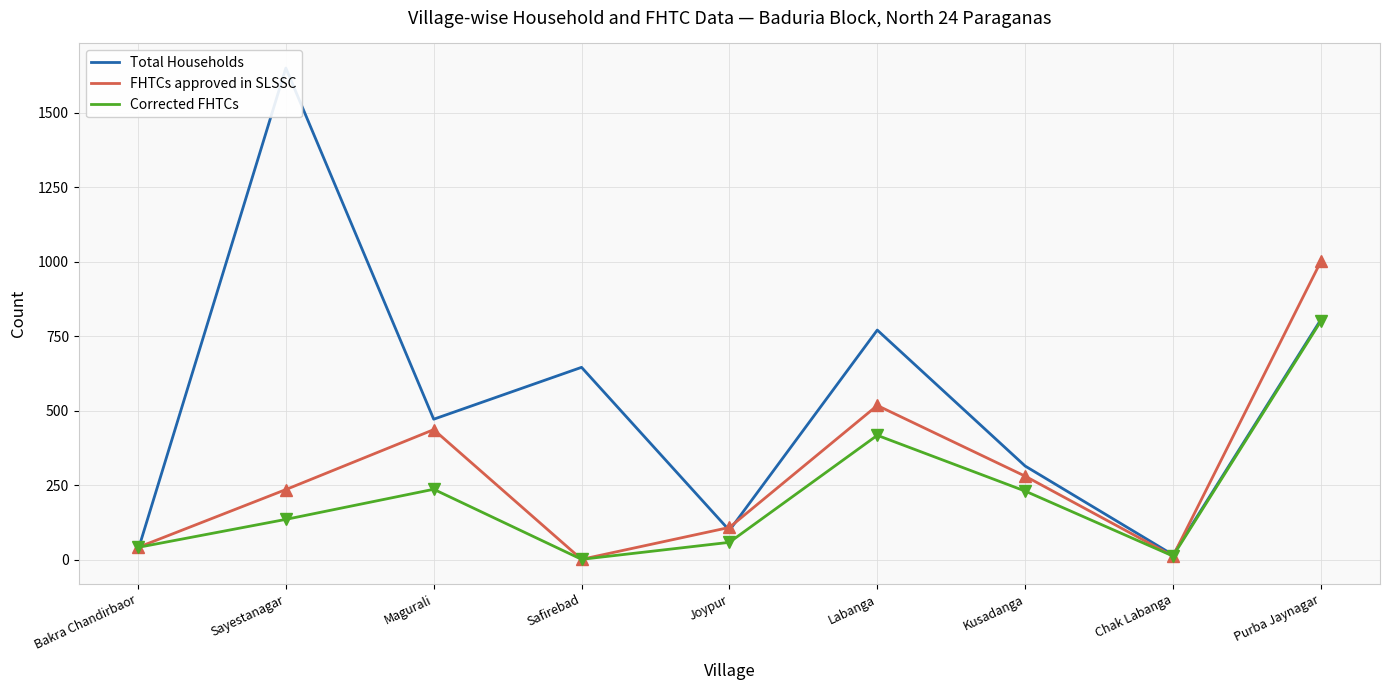

Where do Total Households and Corrected FHTCs first cross each other?

Bakra Chandirbaor and Sayestanagar